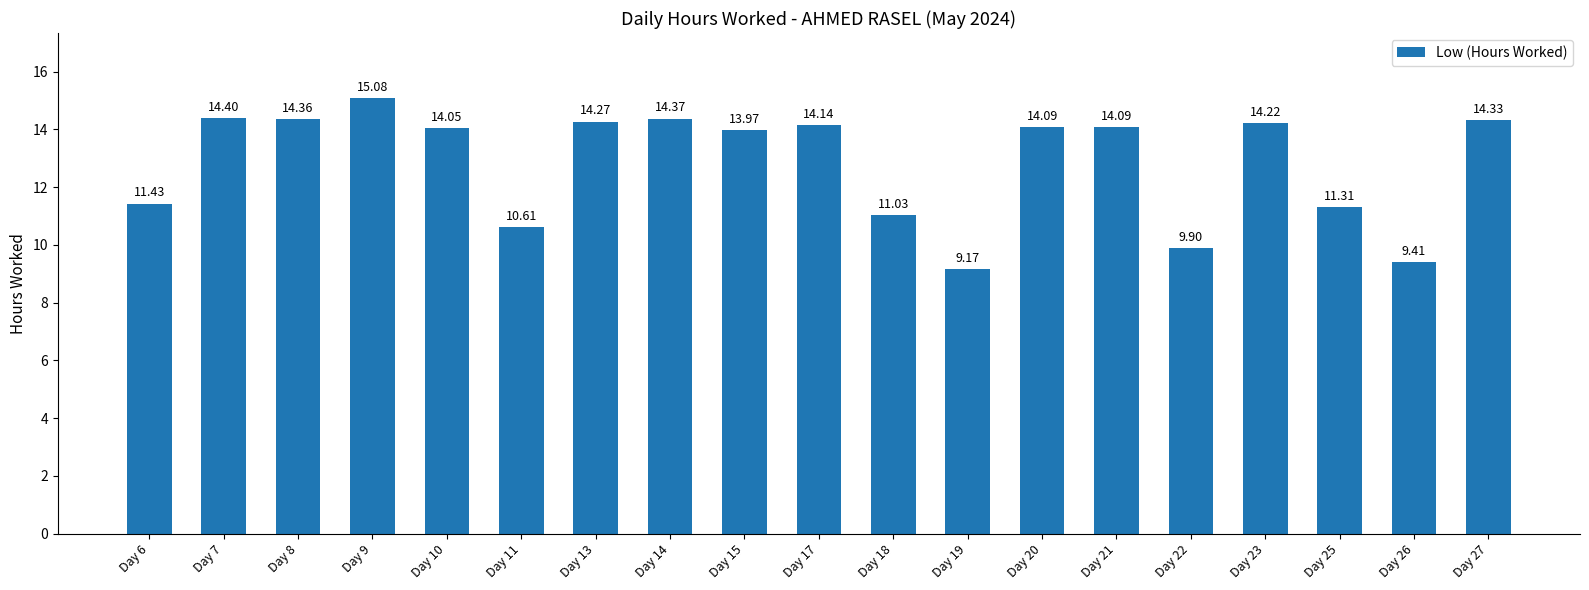

What is the sum of all values?

244.2